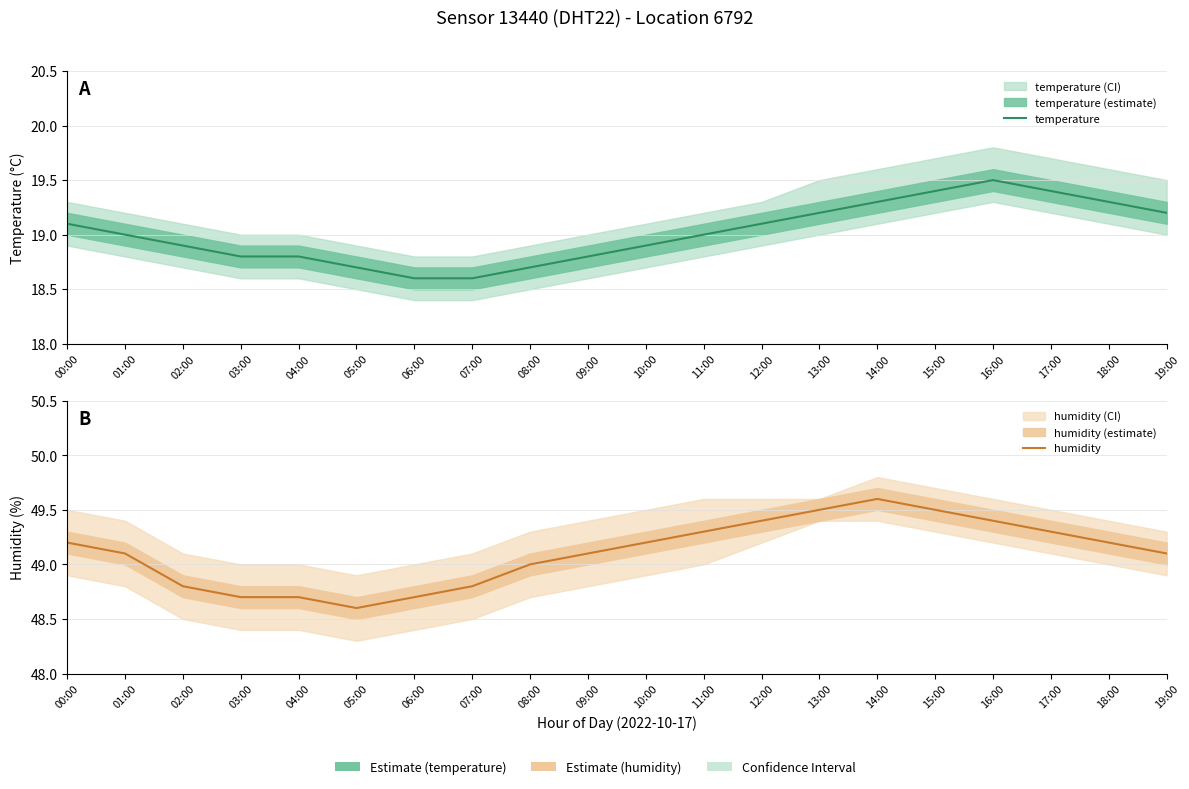

The value of temperature at 09:00 is 29.0. True or false?

False